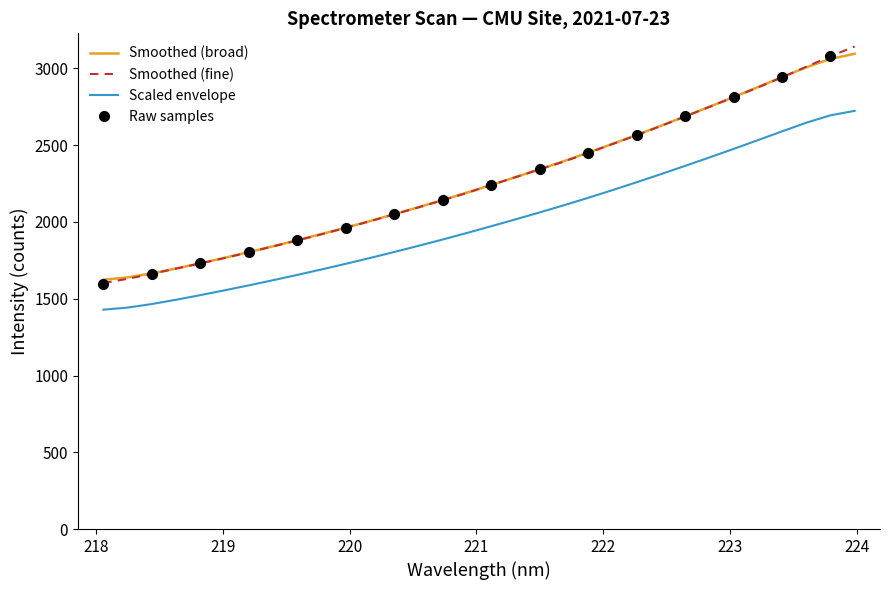

What is the minimum value for Smoothed (broad)?

1623.6